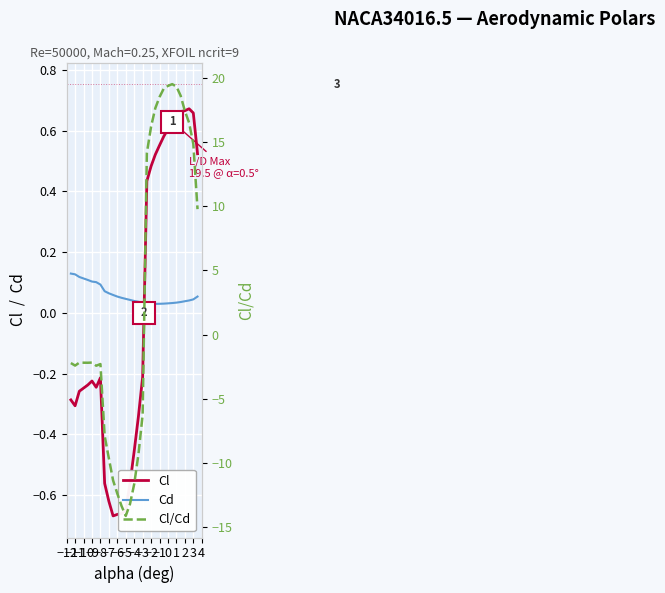

Between 1 and −5, which is larger?

1